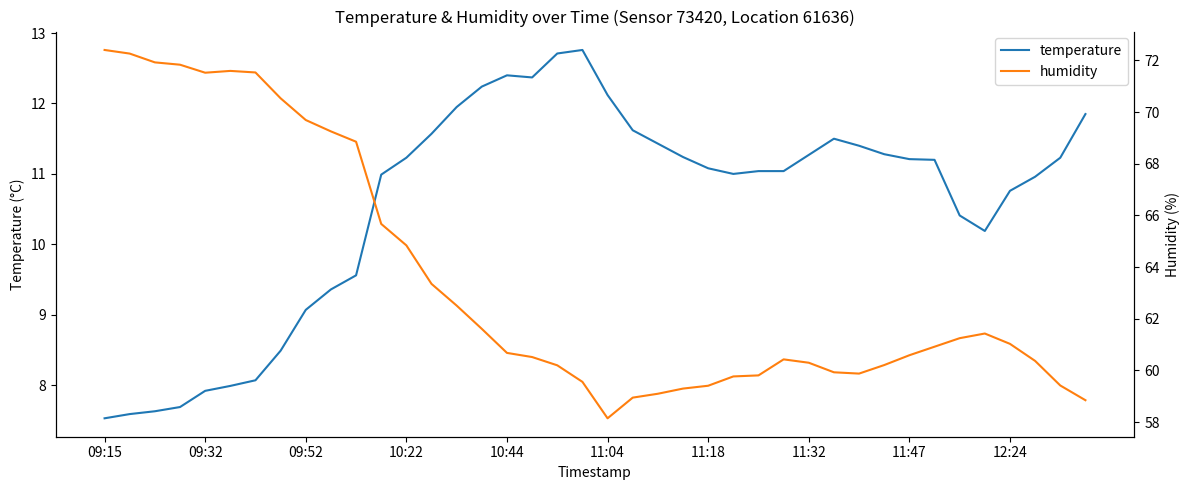

The temperature series shows 11.2 at 11:47. True or false?

True